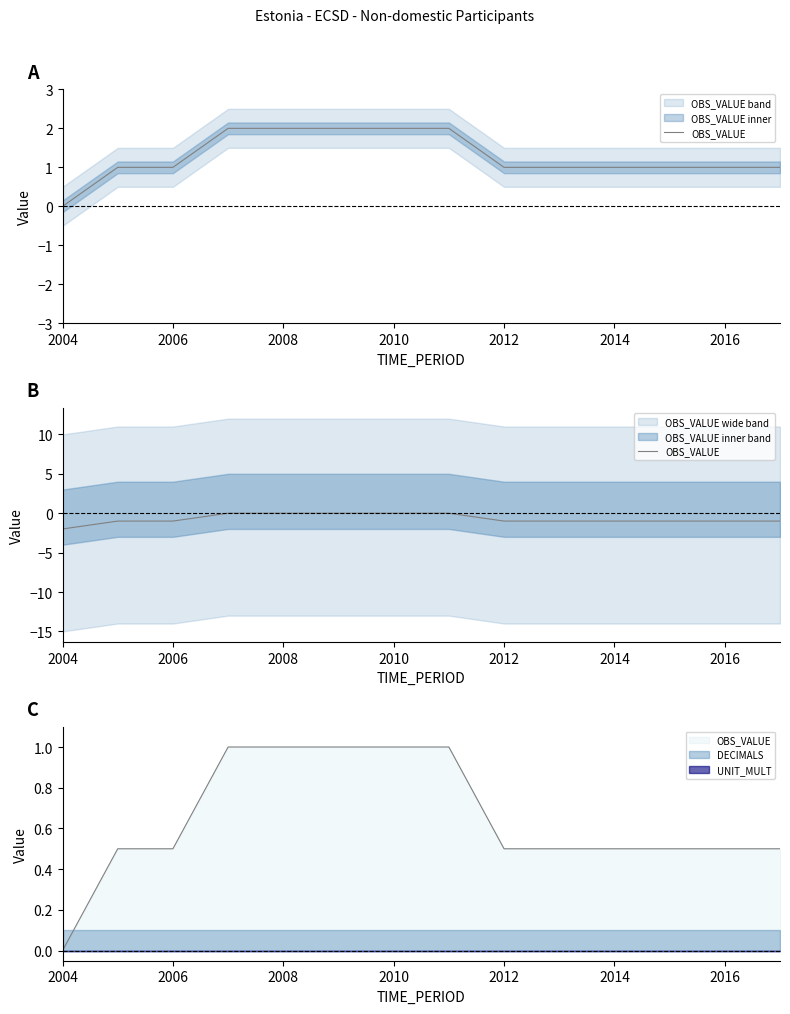

Where is the data nearest to the value -1?

2006